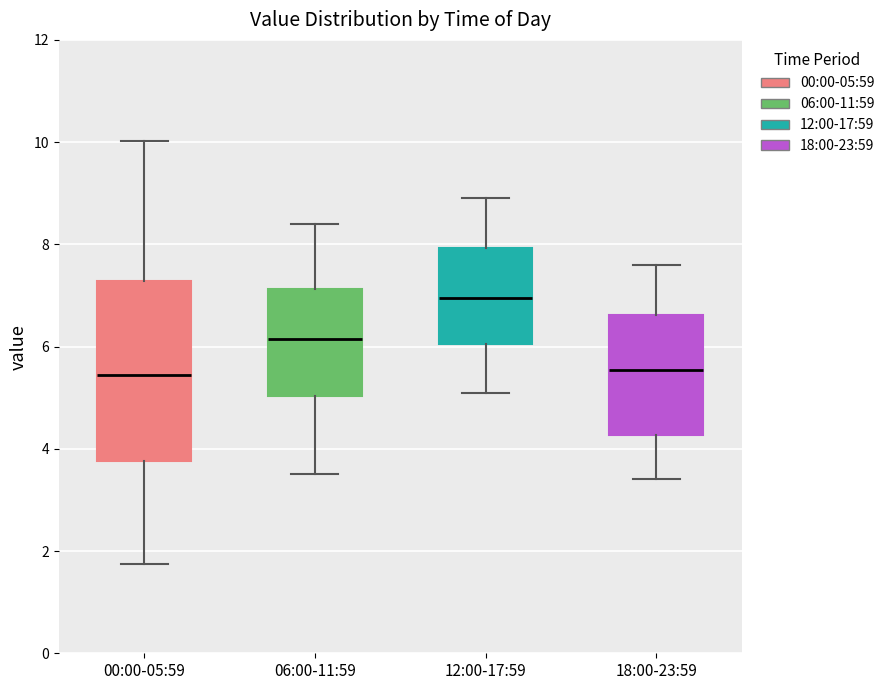

Where does the lower whisker of the box for 00:00-05:59 end on the y-axis? The values are not printed on the chart, so give them approximately, as read against the axis.

1.8